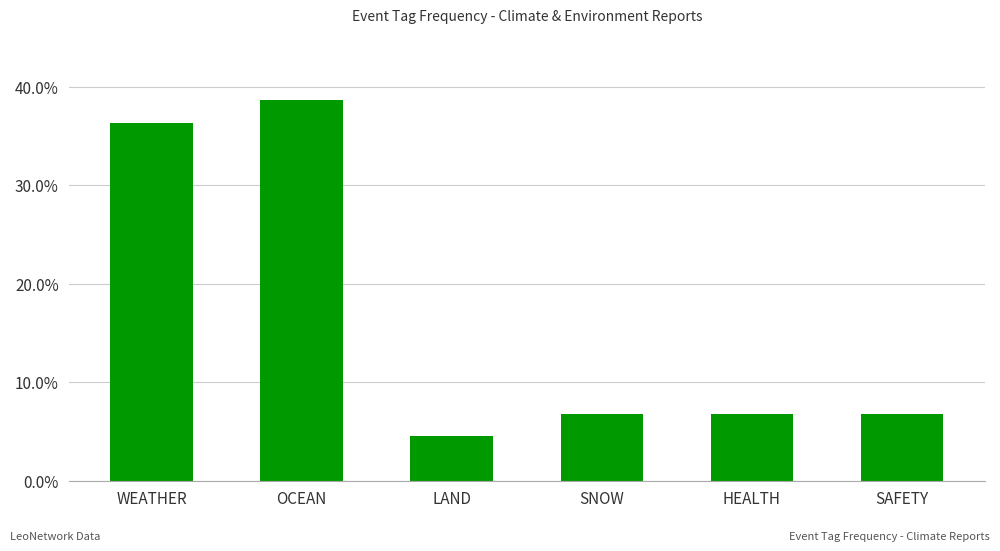

Count the values in the range 0 to 1.

6